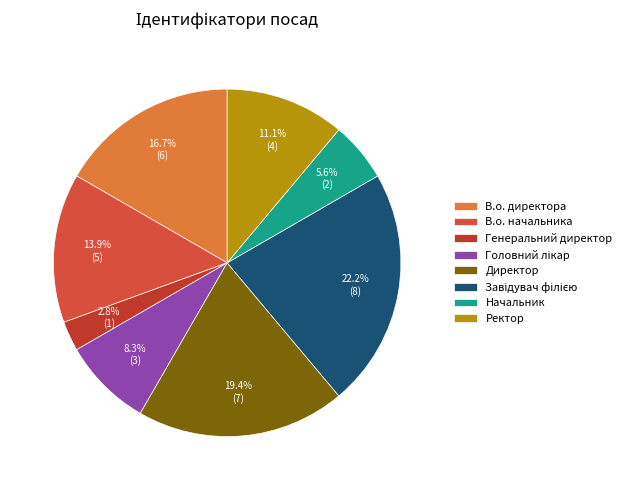

What percentage is the Начальник slice, to the nearest percent?

6%